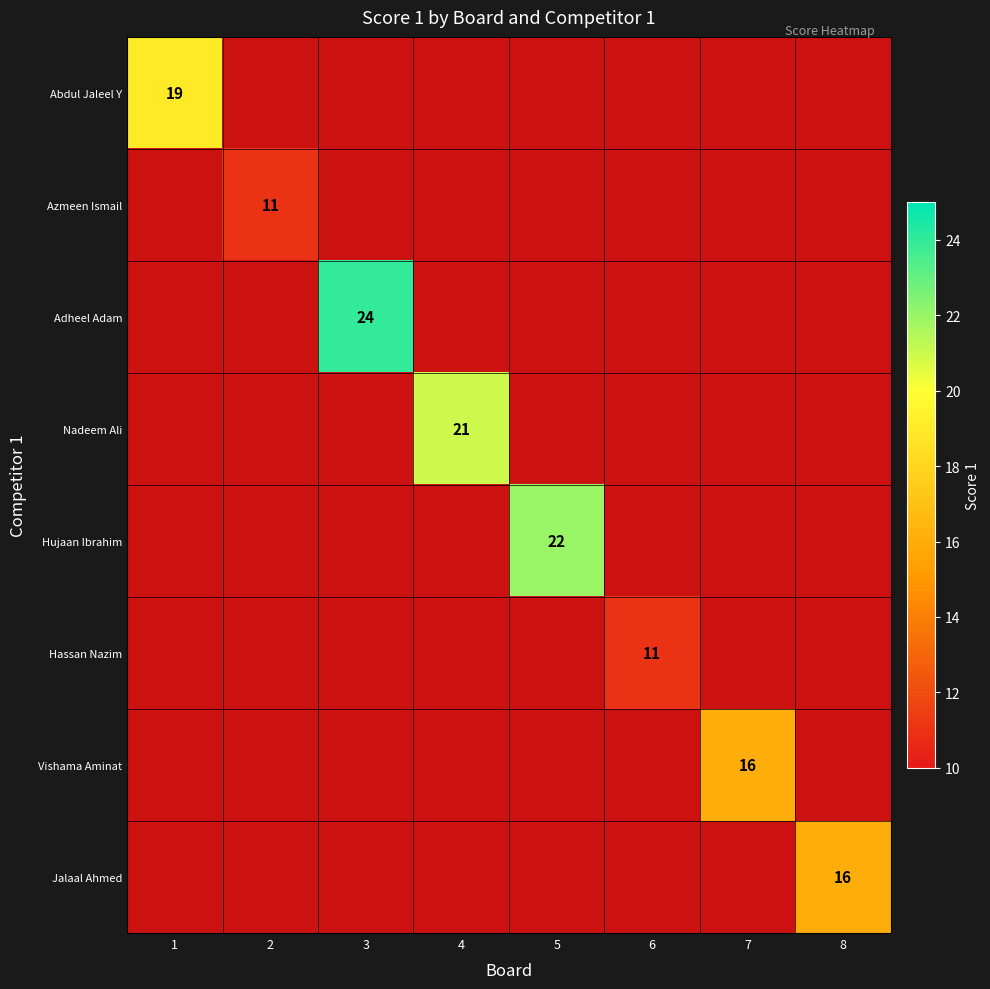

What is the maximum value shown in the chart?

24.0